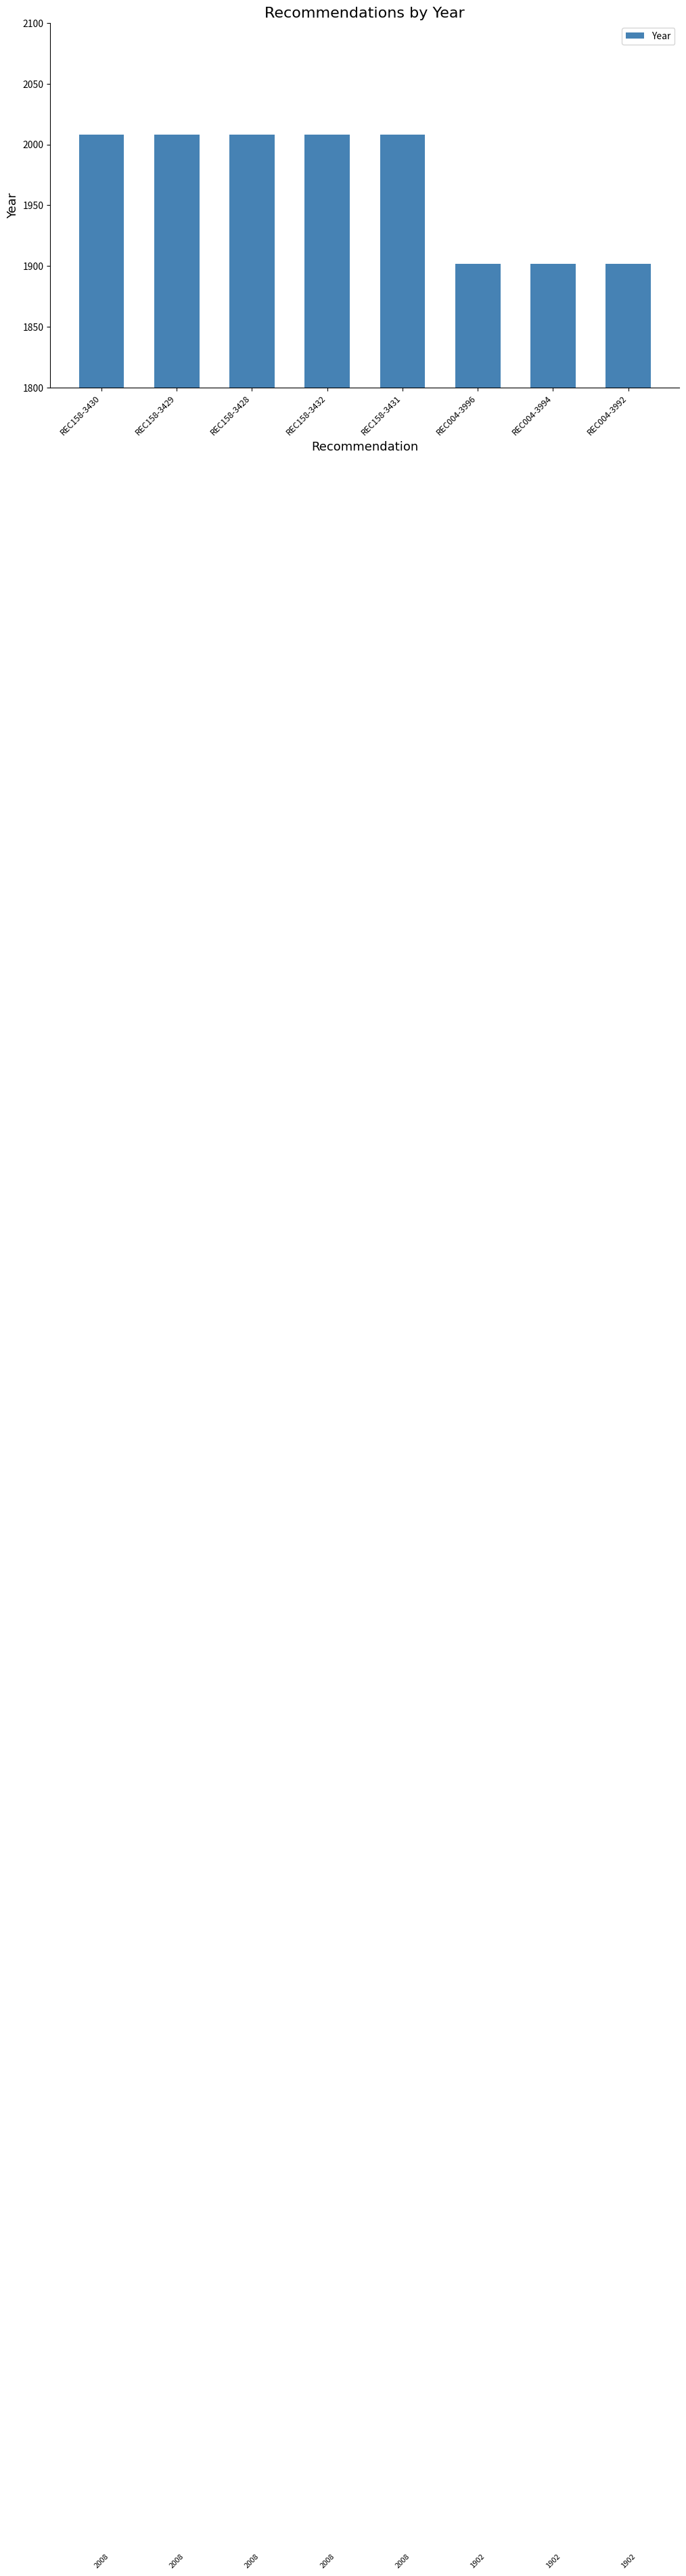

What is the difference between the maximum and minimum values?

106